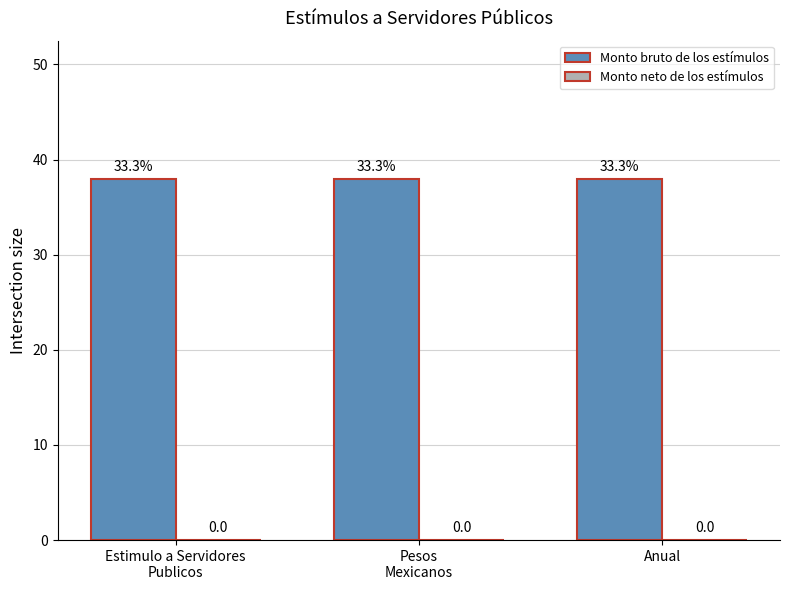

At which label is Monto neto de los estímulos closest to 0?

Estimulo a Servidores
Publicos